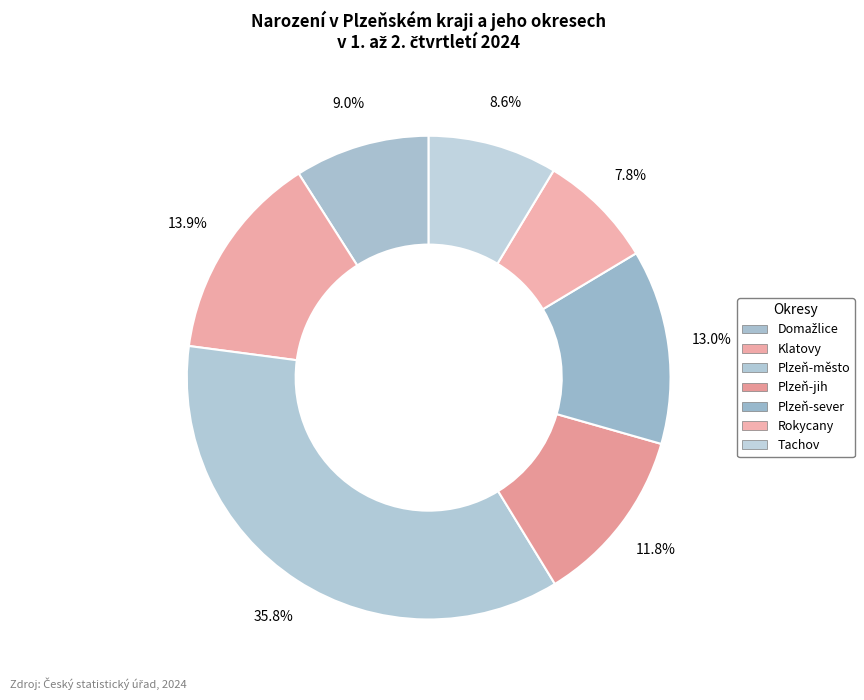

To the nearest percent, what percentage of the pie is Domažlice?

9%